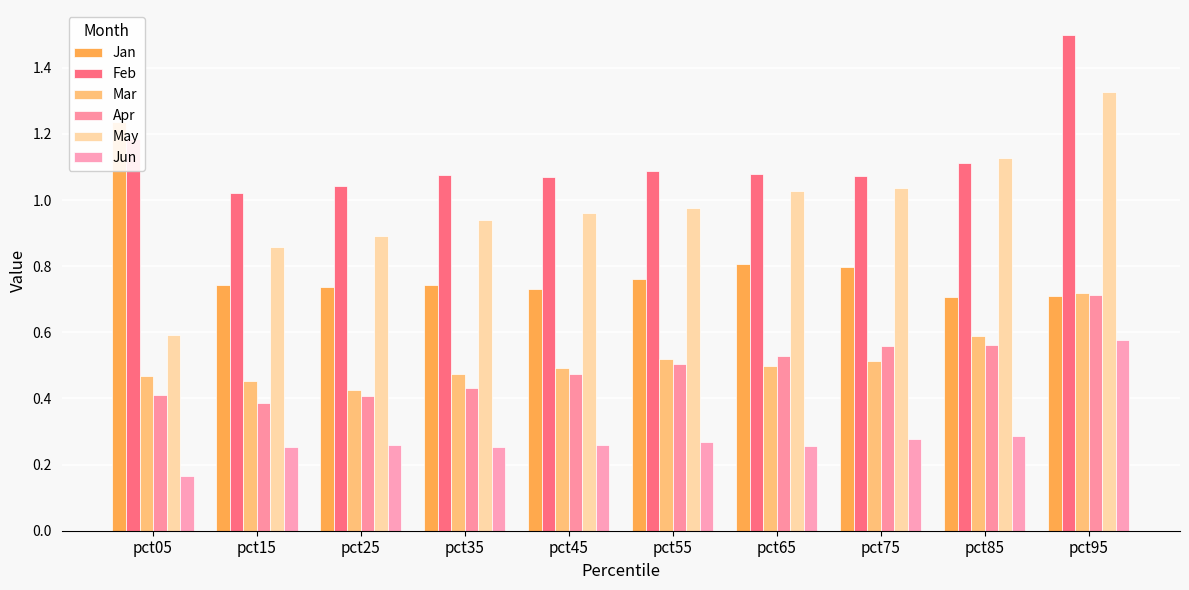

Which series has the widest spread of values?

May